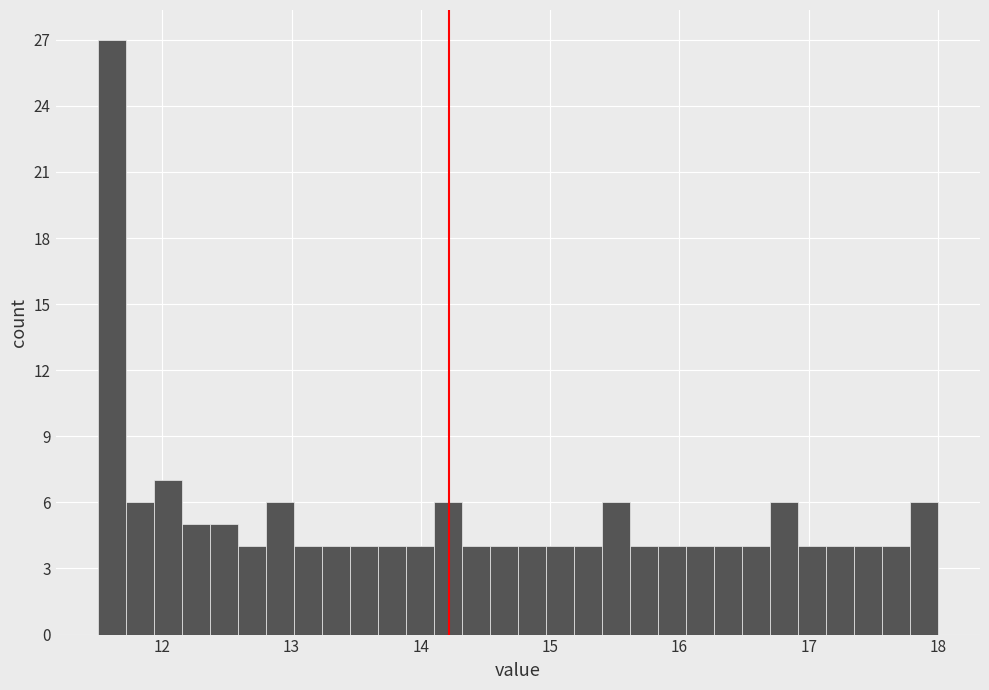

Around what value on the x-axis is the tallest bar? Give the approximate position of its centre, as read against the axis.

11.6